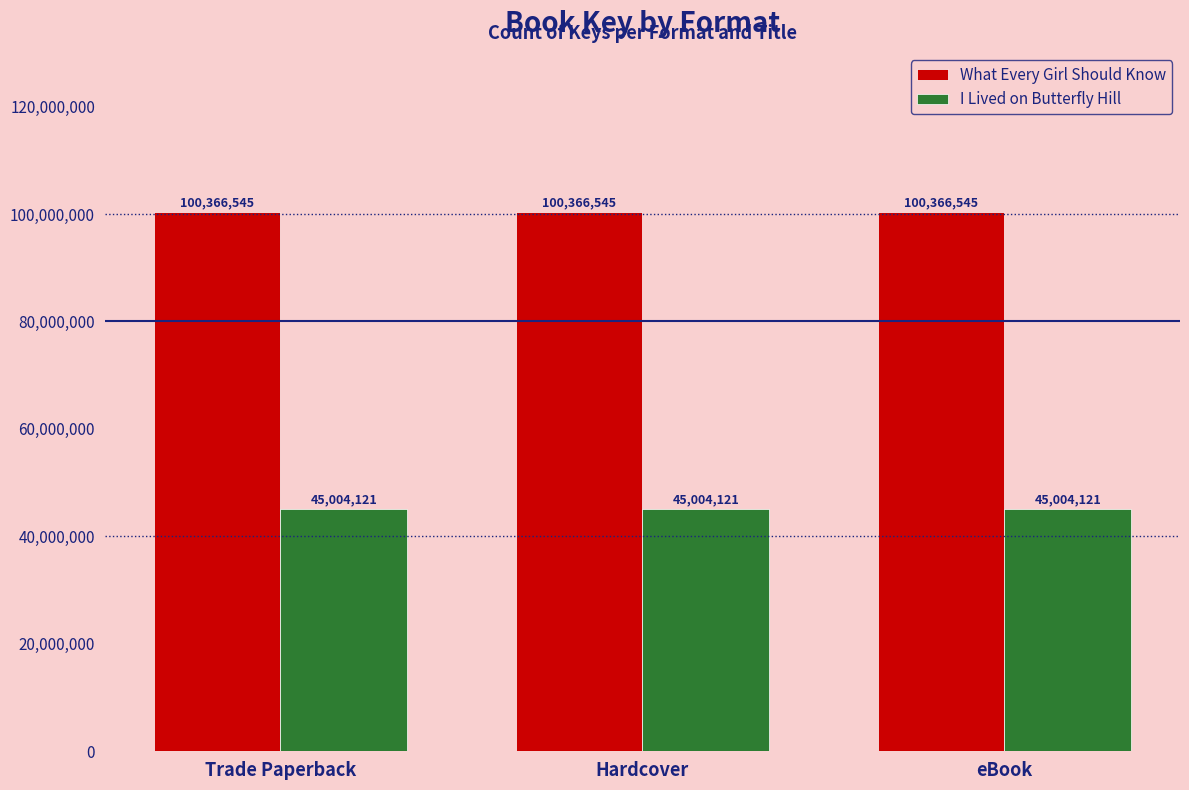

The I Lived on Butterfly Hill series shows 45004121 at Trade Paperback. True or false?

True